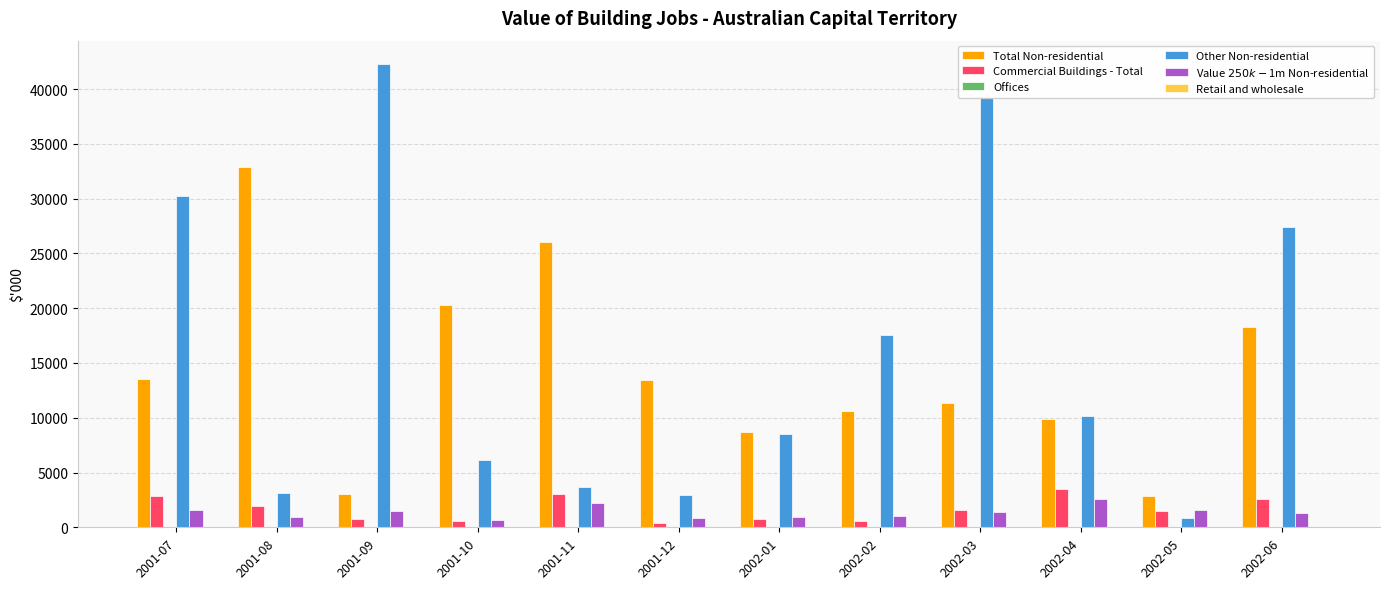

Where does the Value $250k-$1m Non-residential series first go above 1378?

2001-07